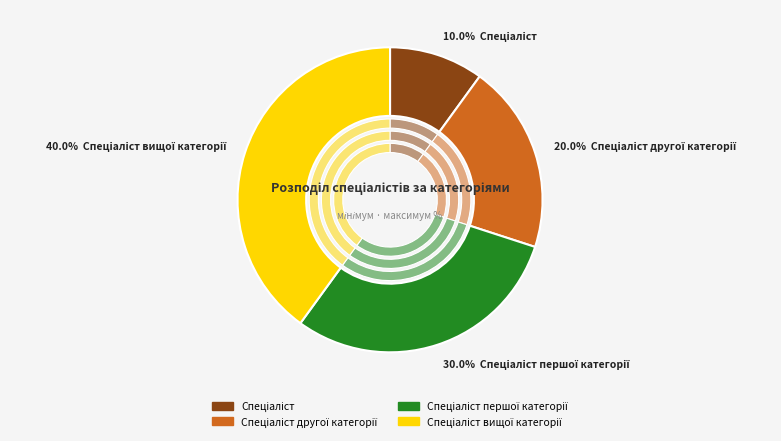

To the nearest percent, what is the difference between the Спеціаліст вищої категорії and Спеціаліст першої категорії slice percentages?

10%